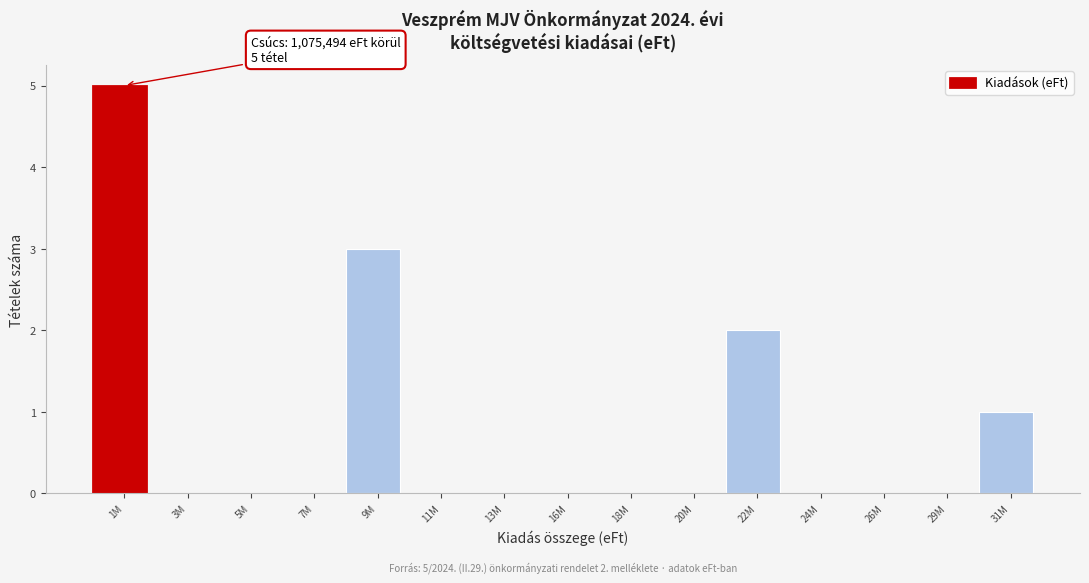

Reading left to right, list all the values displayed in this chart.

1M=5	3M=0	5M=0	7M=0	9M=3	11M=0	13M=0	16M=0	18M=0	20M=0	22M=2	24M=0	26M=0	29M=0	31M=1